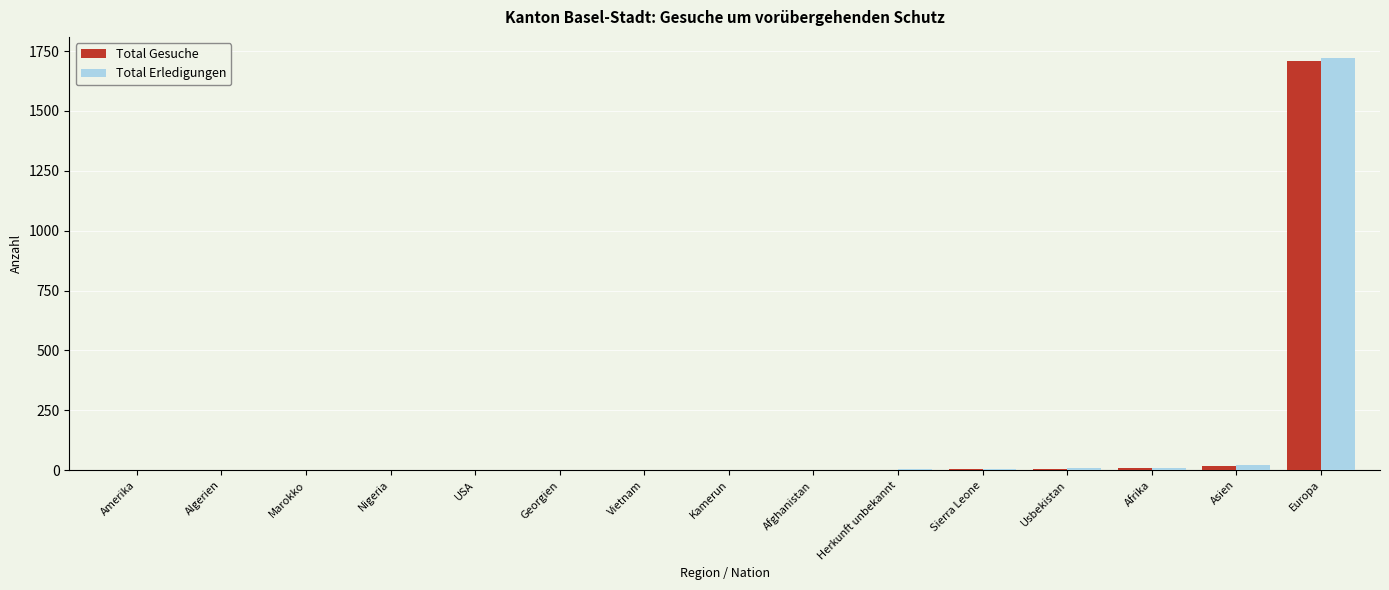

At which category is the sum across all series the highest?

Europa